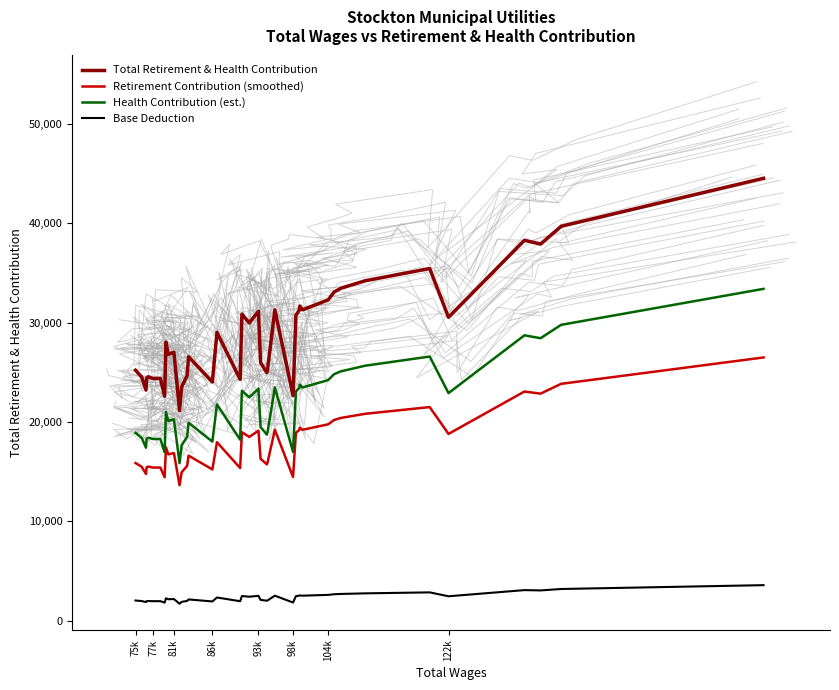

Which series has the largest total across all categories?

Total Retirement & Health Contribution